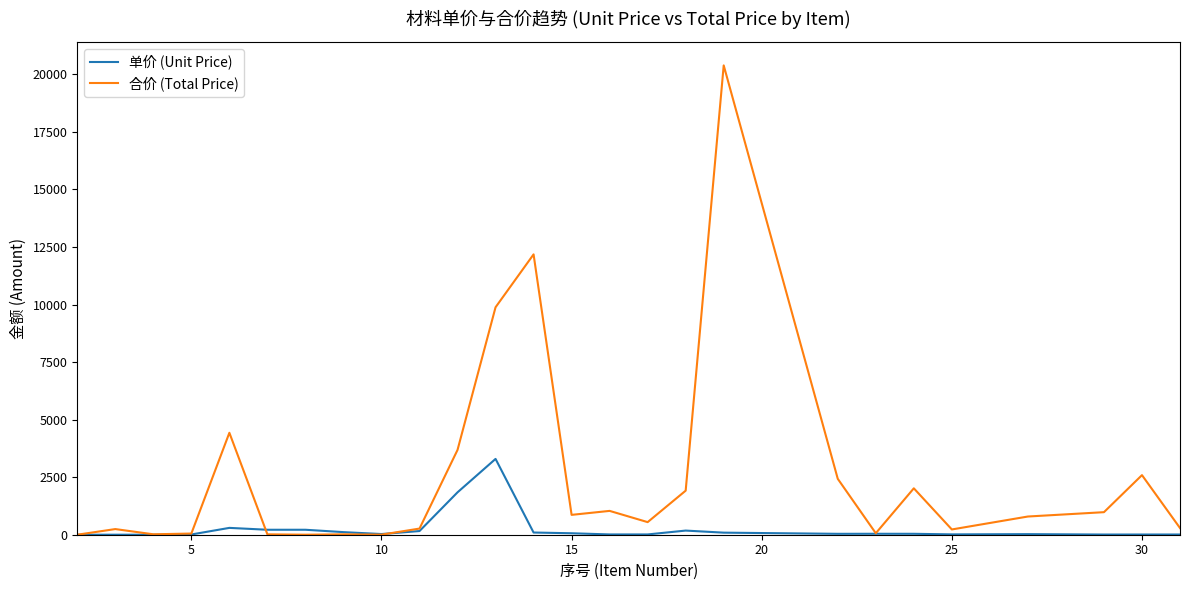

Count the number of categories in the chart.

26